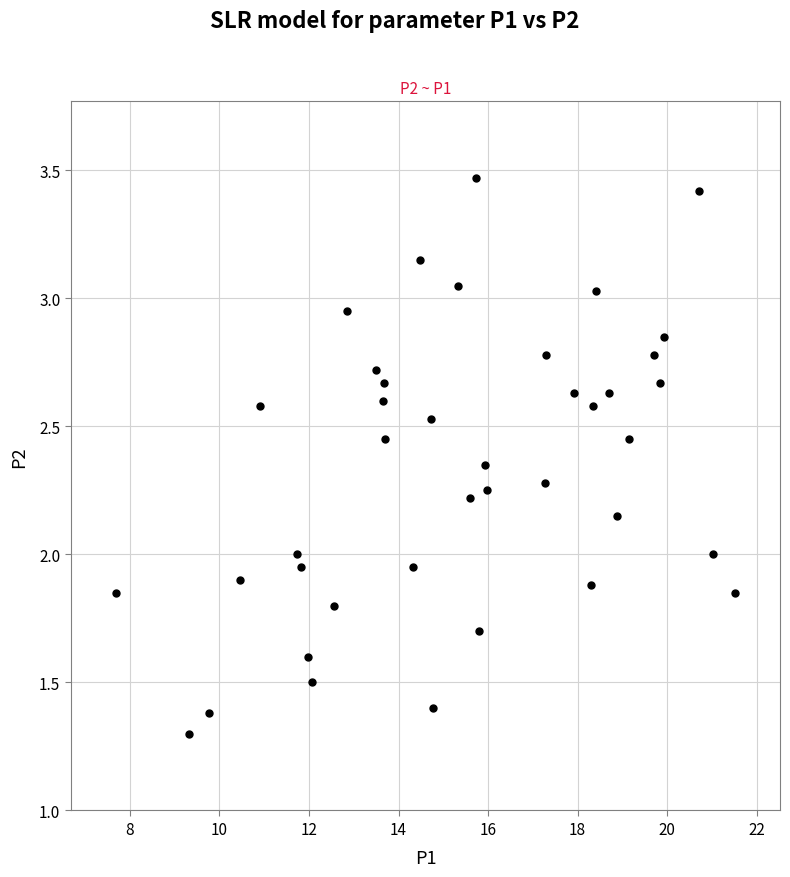

What is the range of X values (max minus min)?

13.8